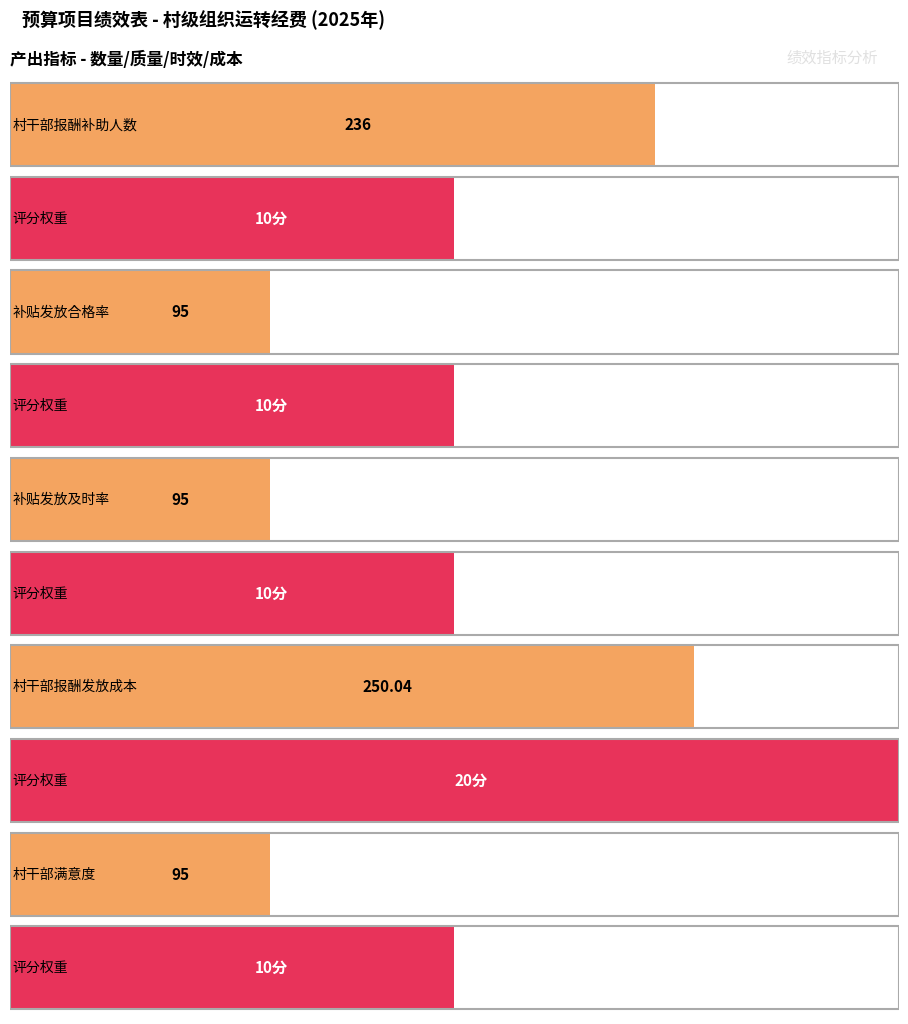

Which series has the largest total across all categories?

指标值